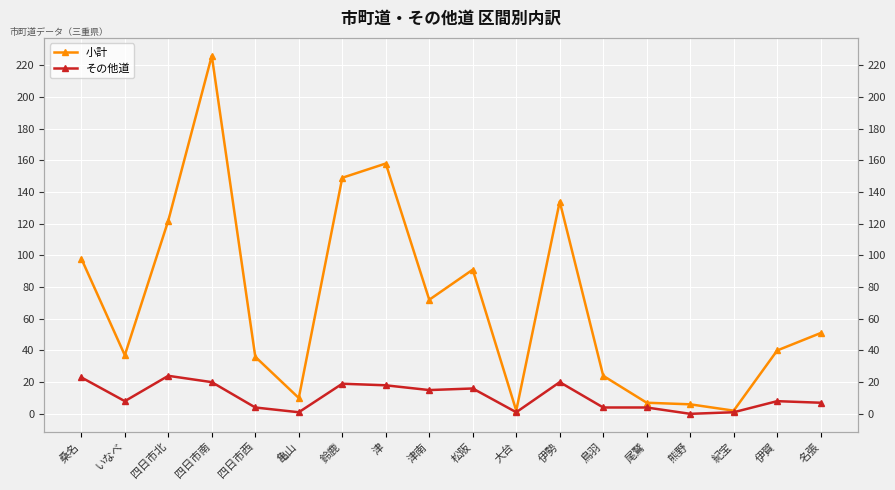

True or false: その他道 and 小計 cross at least once.

False